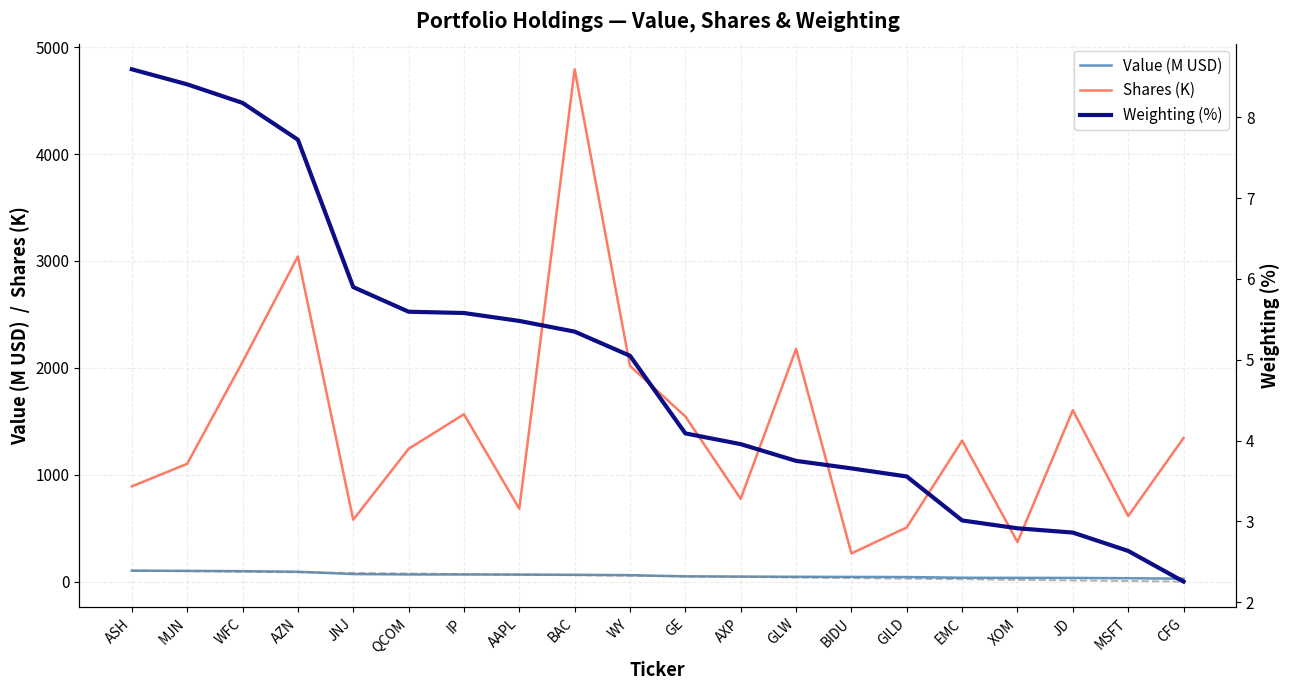

Between AXP and XOM, which series saw the biggest shift?

Shares (K)